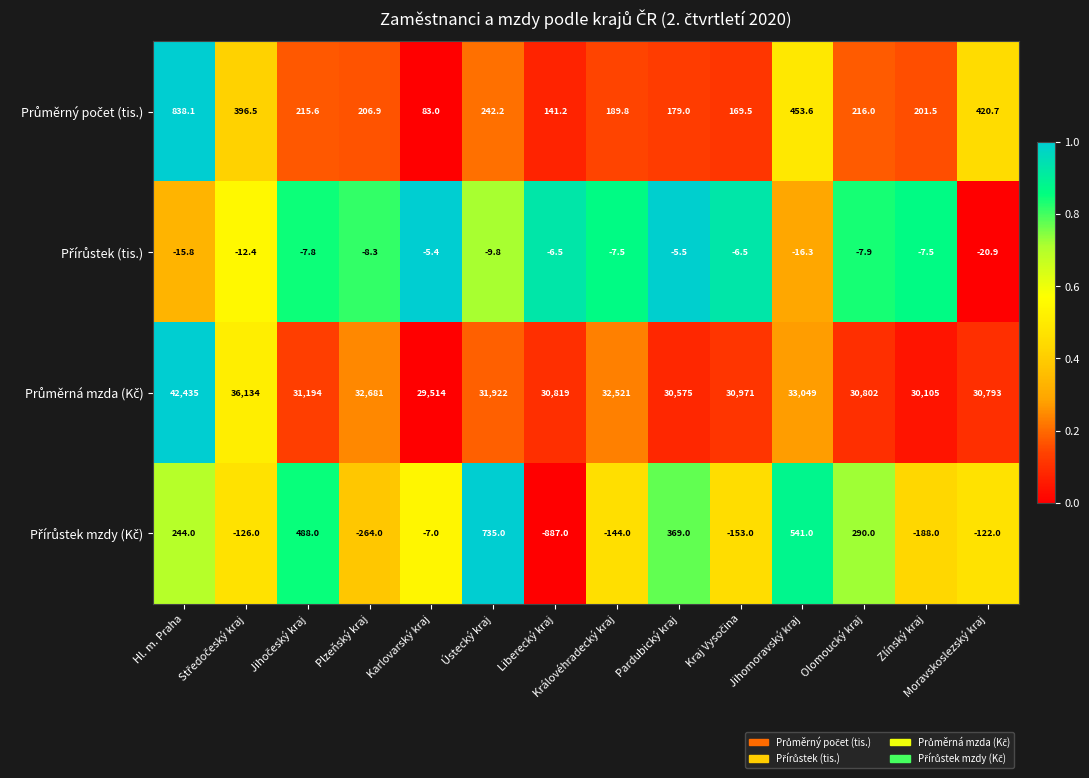

At how many categories does at least one series exceed 21509?

14